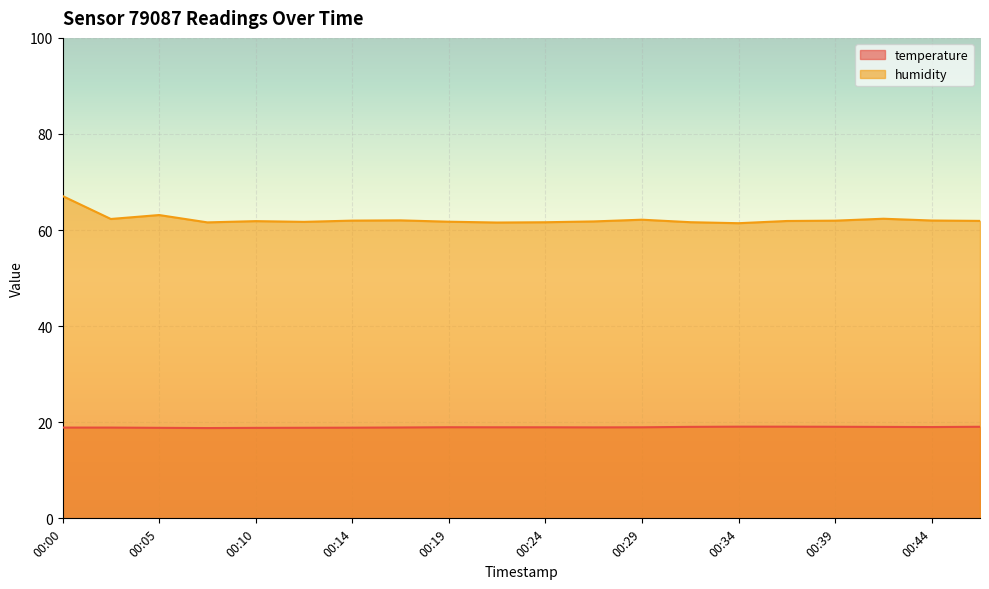

What value does the humidity series have at 00:37?

61.9